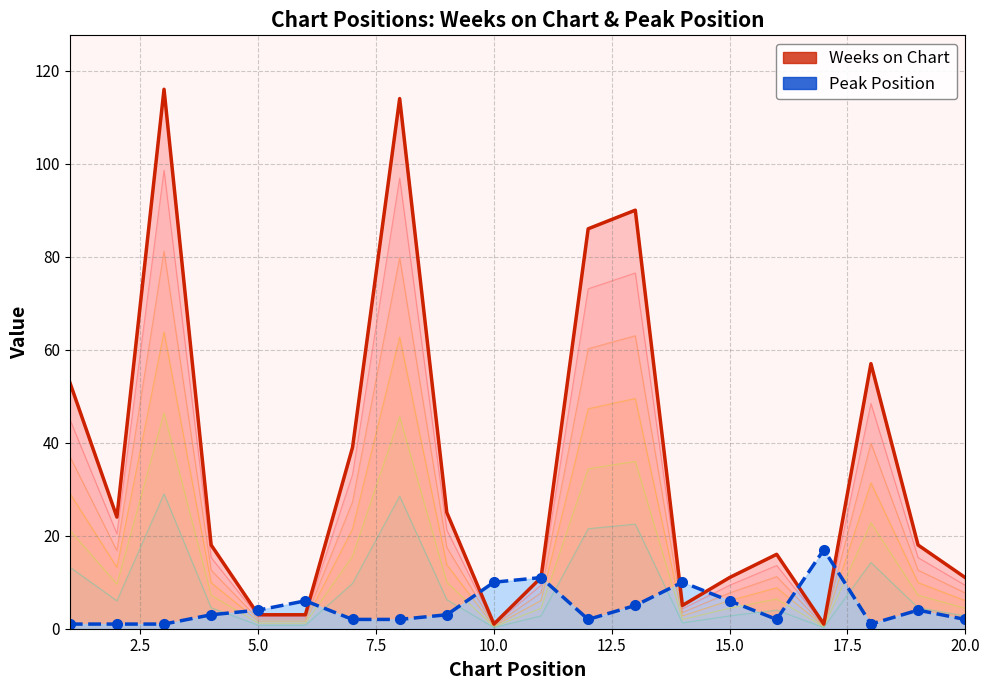

Reading left to right, transcribe all the data shown in this chart.

Weeks on Chart: 1=53	2=24	3=116	4=18	5=3	6=3	7=39	8=114	9=25	10=1	11=11	12=86	13=90	14=5	15=11	16=16	17=1	18=57	19=18	20=11
Peak Position: 1=1	2=1	3=1	4=3	5=4	6=6	7=2	8=2	9=3	10=10	11=11	12=2	13=5	14=10	15=6	16=2	17=17	18=1	19=4	20=2